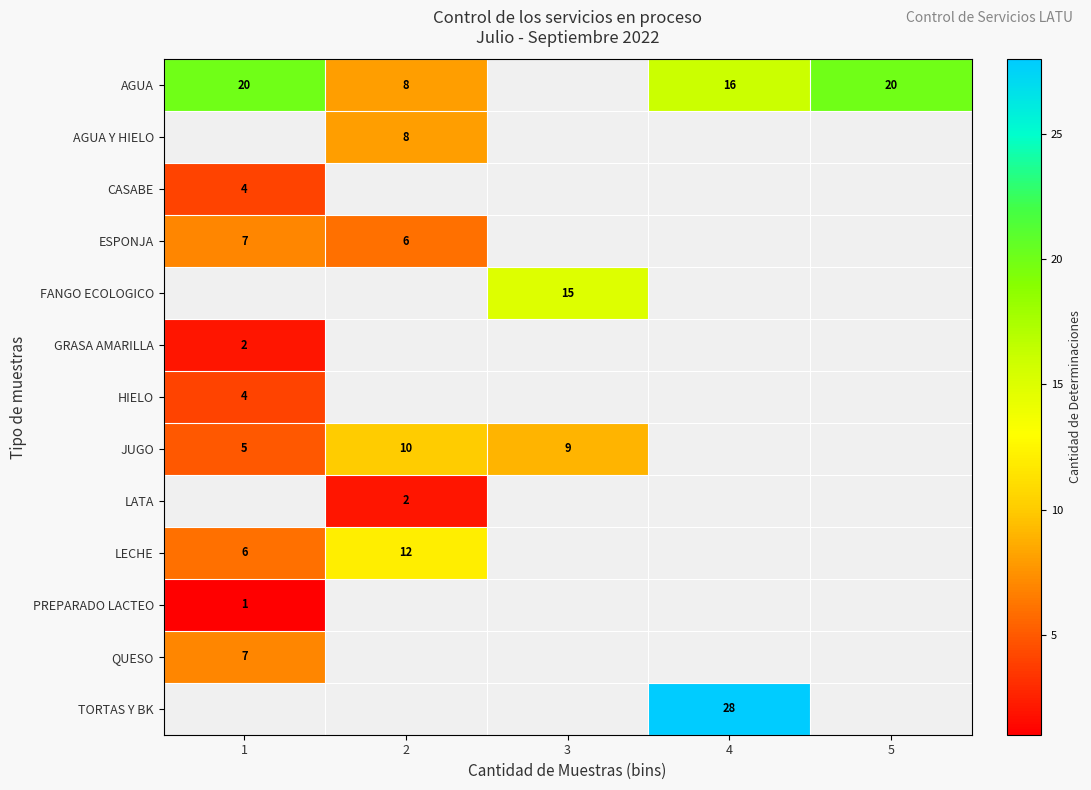

At how many categories does at least one series exceed 6?

5